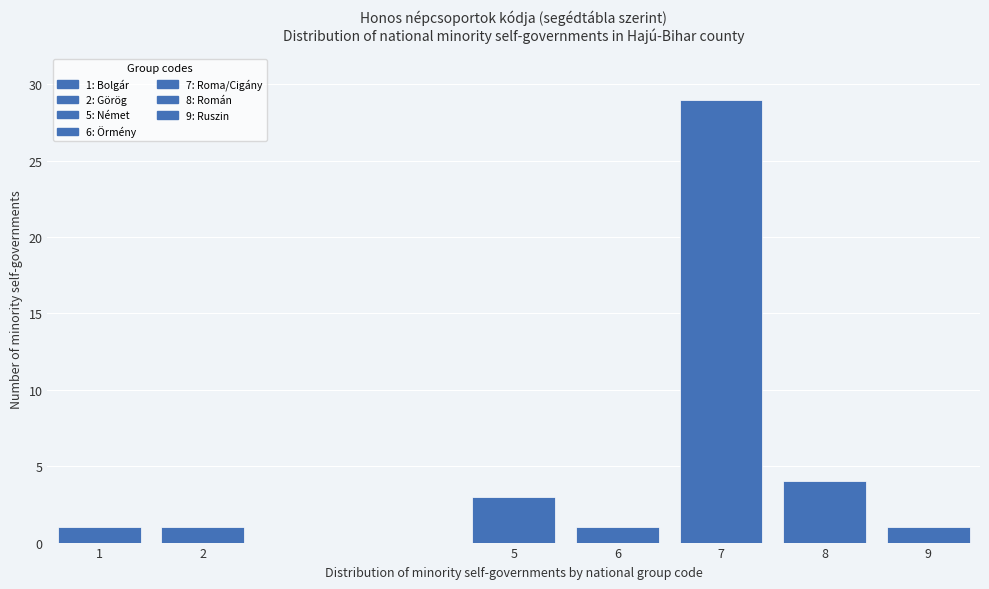

Reading left to right, what are all the values shown in this chart?

1	1	3	1	29	4	1